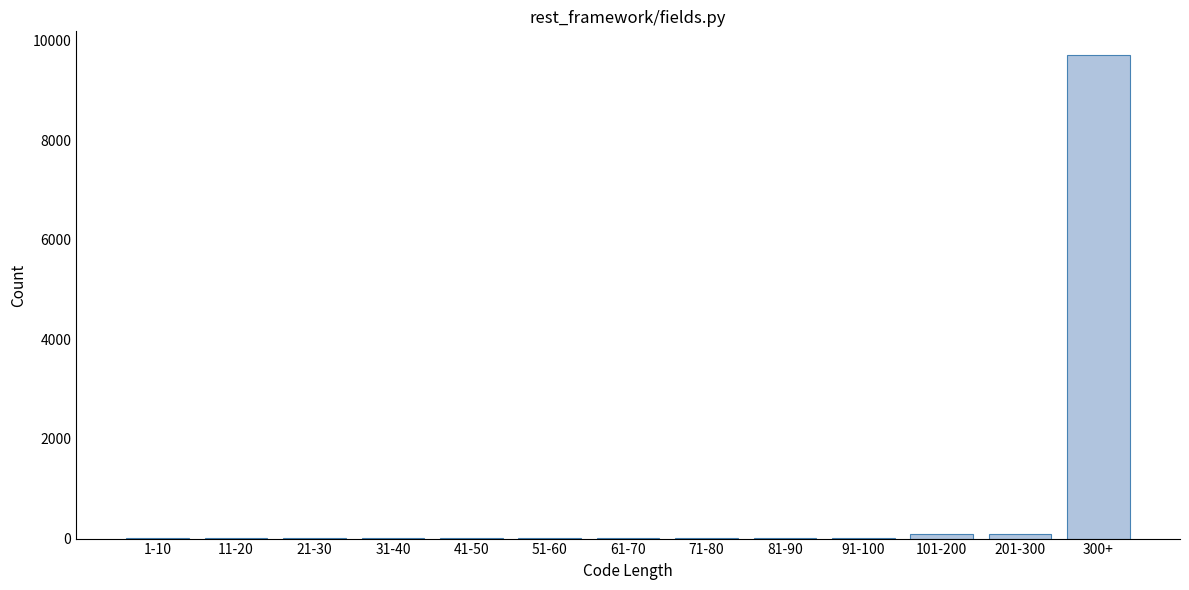

Reading right to left, what are all the values shown in this chart?

300+=9700	201-300=100	101-200=100	91-100=10	81-90=10	71-80=10	61-70=10	51-60=10	41-50=10	31-40=10	21-30=10	11-20=10	1-10=10